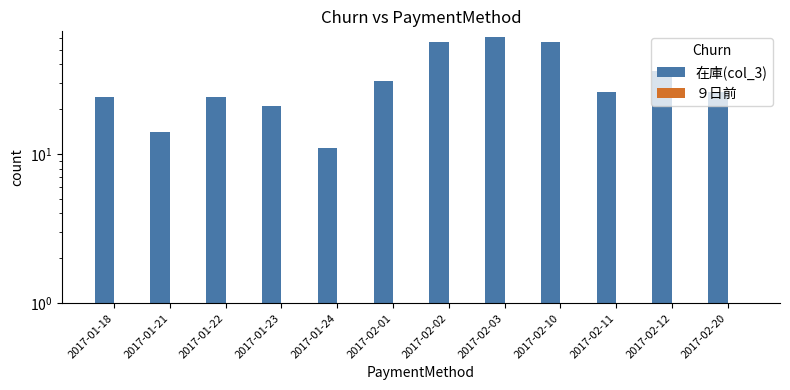

Reading right to left, what are all the values shown in this chart?

在庫(col_3): 2017-02-20=26	2017-02-12=36	2017-02-11=26	2017-02-10=56	2017-02-03=61	2017-02-02=56	2017-02-01=31	2017-01-24=11	2017-01-23=21	2017-01-22=24	2017-01-21=14	2017-01-18=24
９日前: 2017-02-20=0	2017-02-12=0	2017-02-11=0	2017-02-10=0	2017-02-03=0	2017-02-02=0	2017-02-01=0	2017-01-24=0	2017-01-23=0	2017-01-22=0	2017-01-21=0	2017-01-18=0